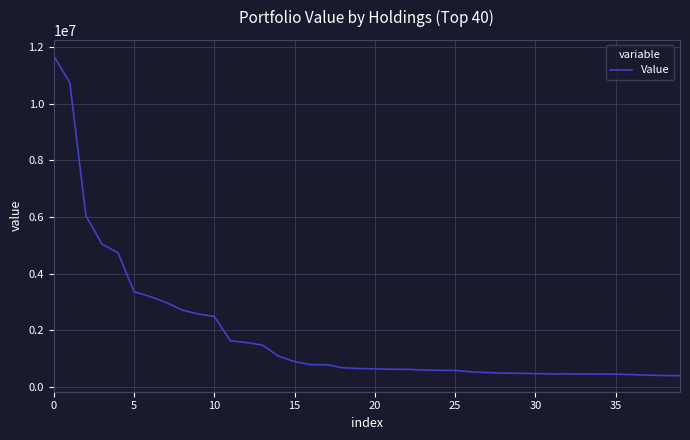

What is the difference between the maximum and minimum values?

11301000